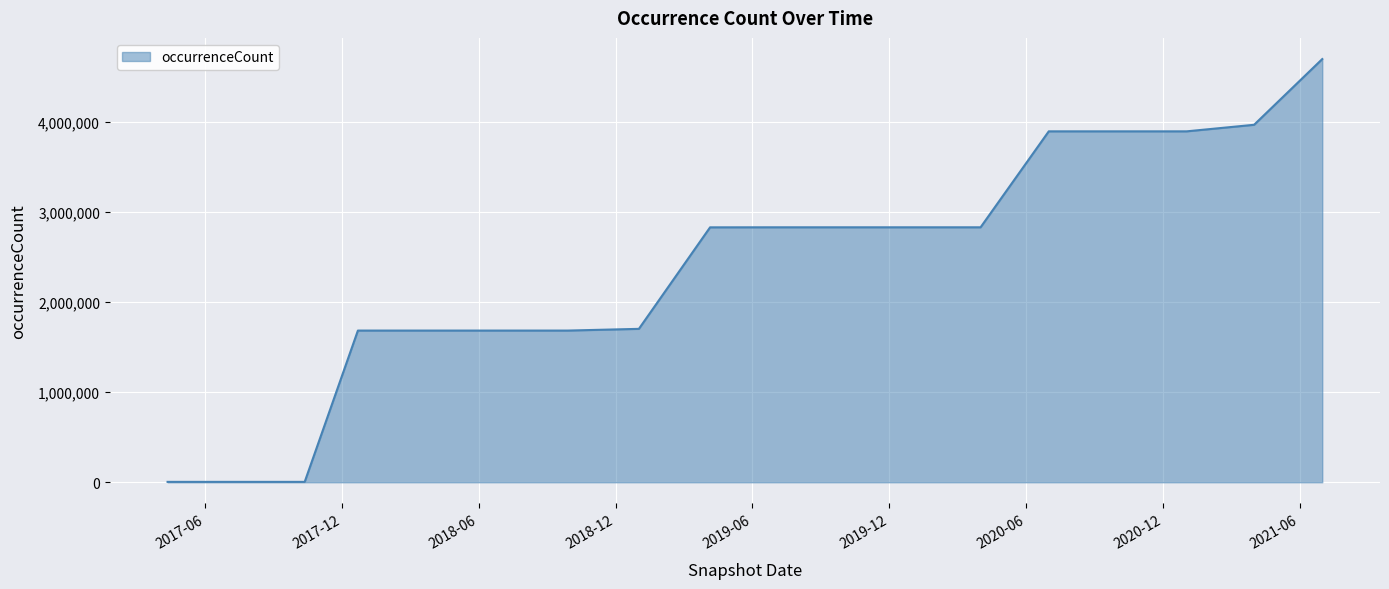

What is the greatest value displayed?

4698640